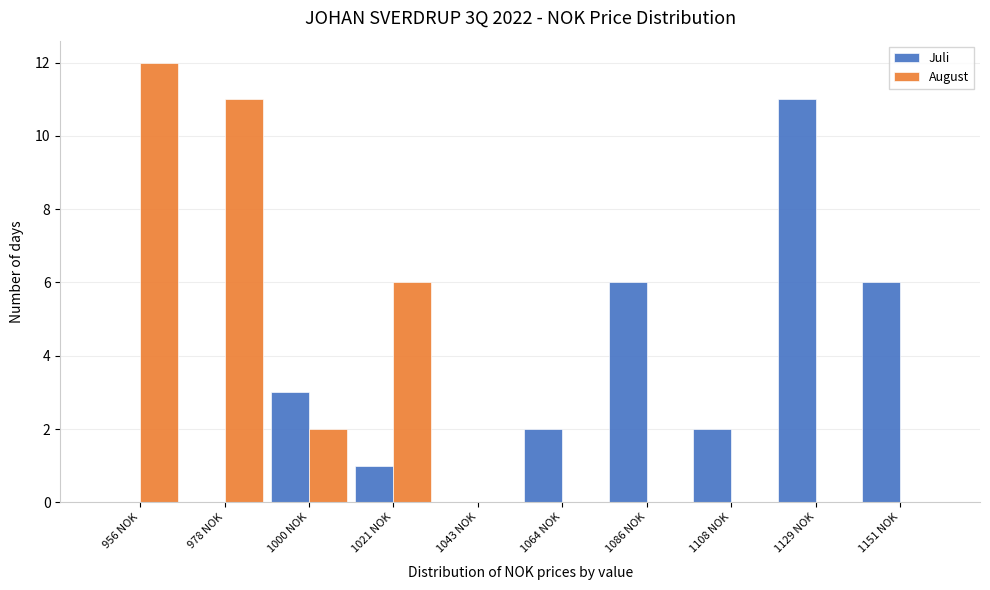

Reading left to right, list all the values displayed in this chart.

Juli: 956 NOK=0	978 NOK=0	1000 NOK=3	1021 NOK=1	1043 NOK=0	1064 NOK=2	1086 NOK=6	1108 NOK=2	1129 NOK=11	1151 NOK=6
August: 956 NOK=12	978 NOK=11	1000 NOK=2	1021 NOK=6	1043 NOK=0	1064 NOK=0	1086 NOK=0	1108 NOK=0	1129 NOK=0	1151 NOK=0